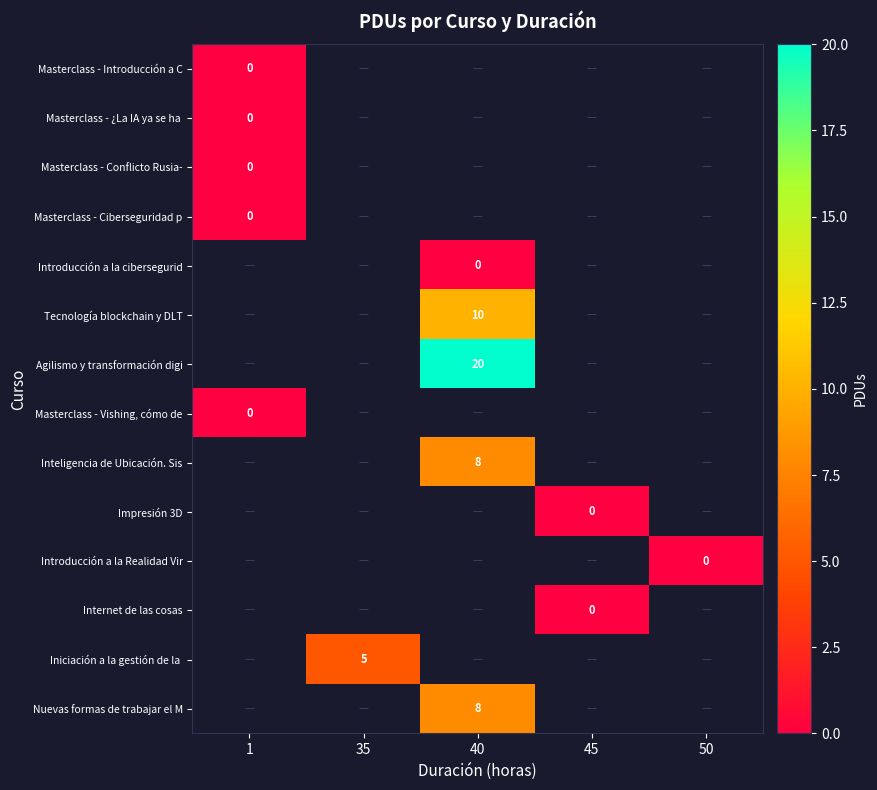

List the series in order of their peak value, lowest first.

Masterclass - Introducción a C, Masterclass - ¿La IA ya se ha, Masterclass - Conflicto Rusia-, Masterclass - Ciberseguridad p, Introducción a la cibersegurid, Tecnología blockchain y DLT, Agilismo y transformación digi, Masterclass - Vishing, cómo de, Inteligencia de Ubicación. Sis, Impresión 3D, Introducción a la Realidad Vir, Internet de las cosas, Iniciación a la gestión de la, Nuevas formas de trabajar el M